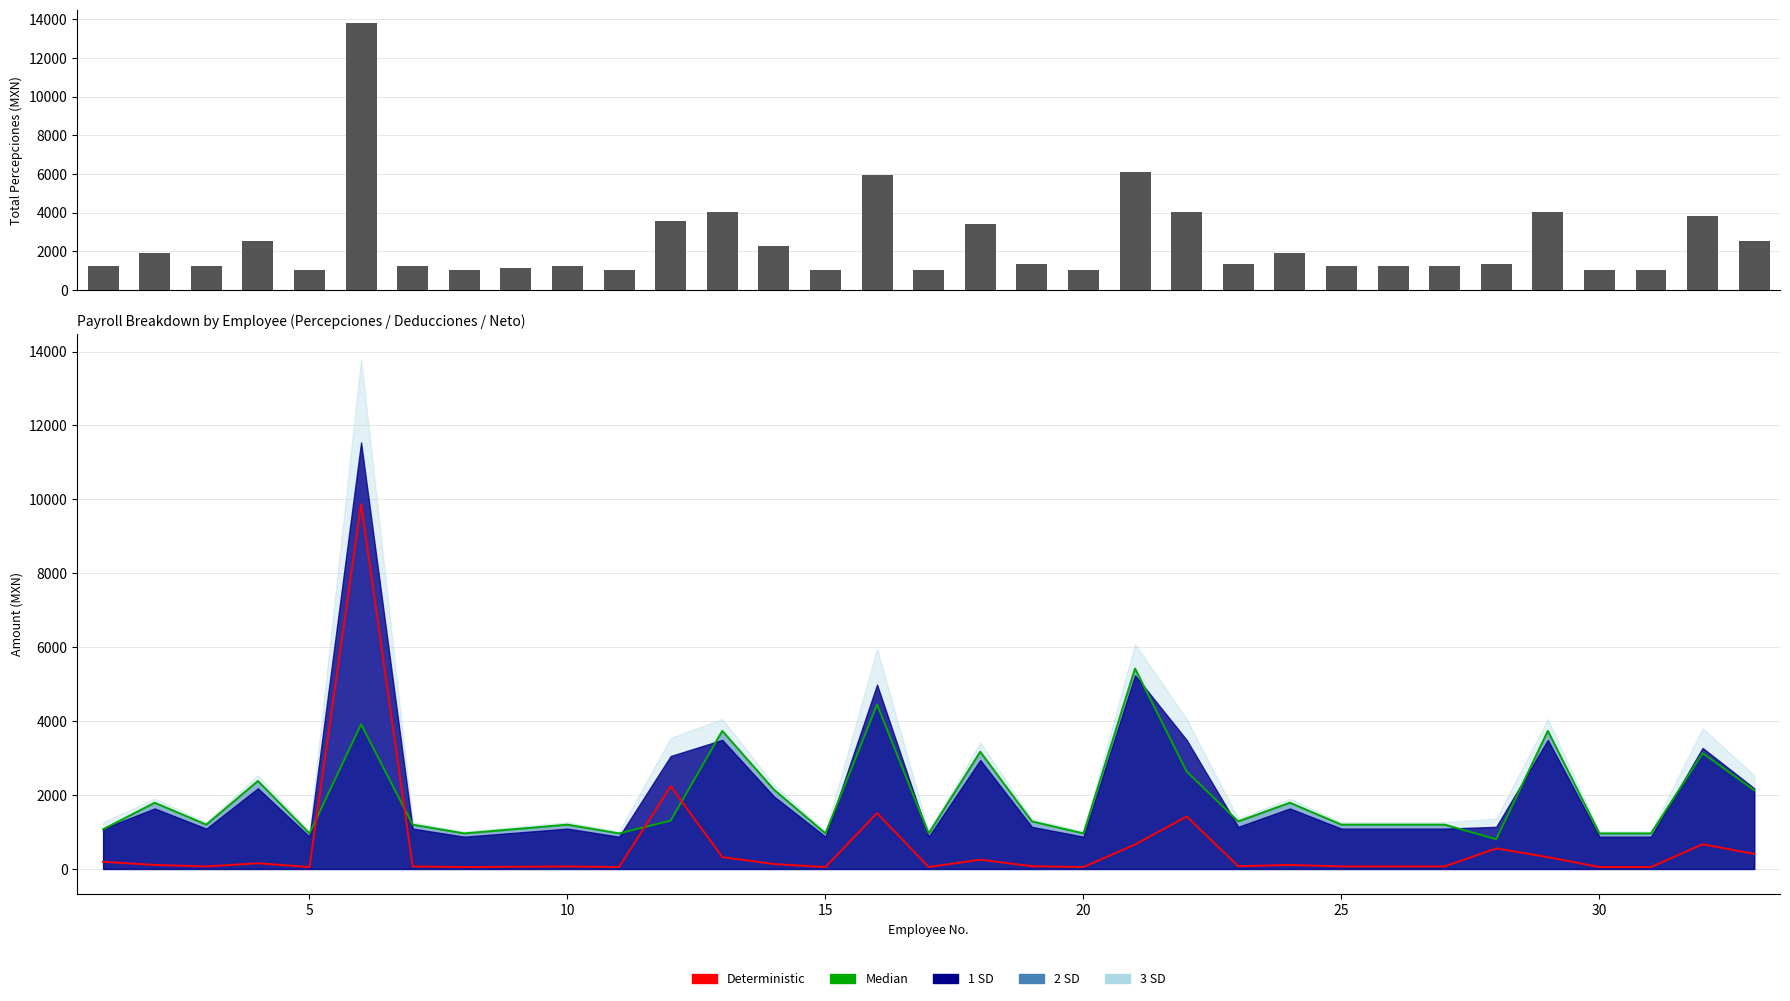

True or false: Deterministic has a value of 435.5 at 28.

False